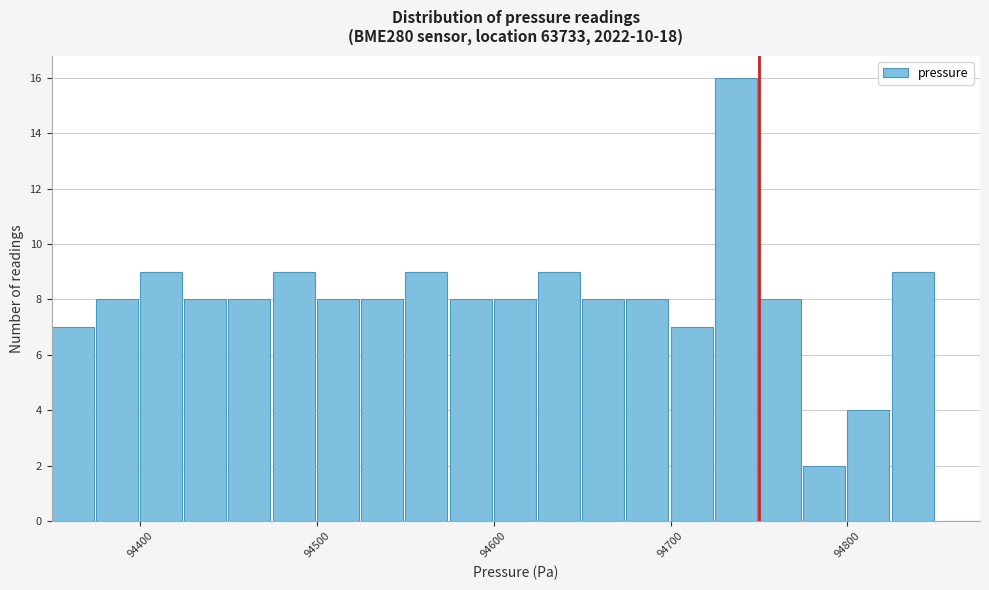

Read against the x-axis, roughly where is the centre of the tallest bar?

94740